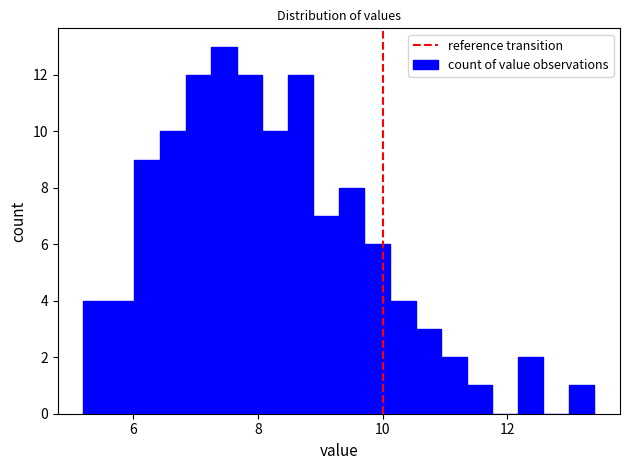

Around what value on the x-axis is the tallest bar? Give the approximate position of its centre, as read against the axis.

7.4